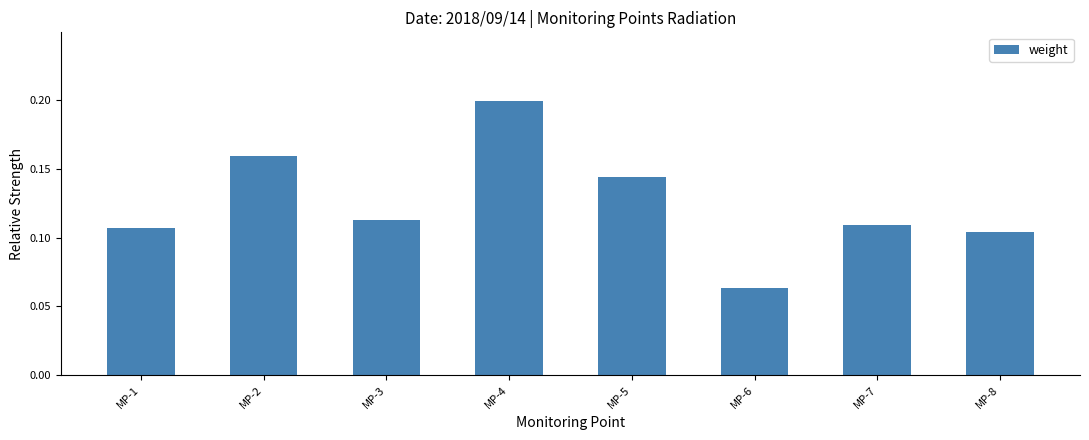

Rank the categories by value from lowest to highest.

MP-6, MP-8, MP-1, MP-7, MP-3, MP-5, MP-2, MP-4